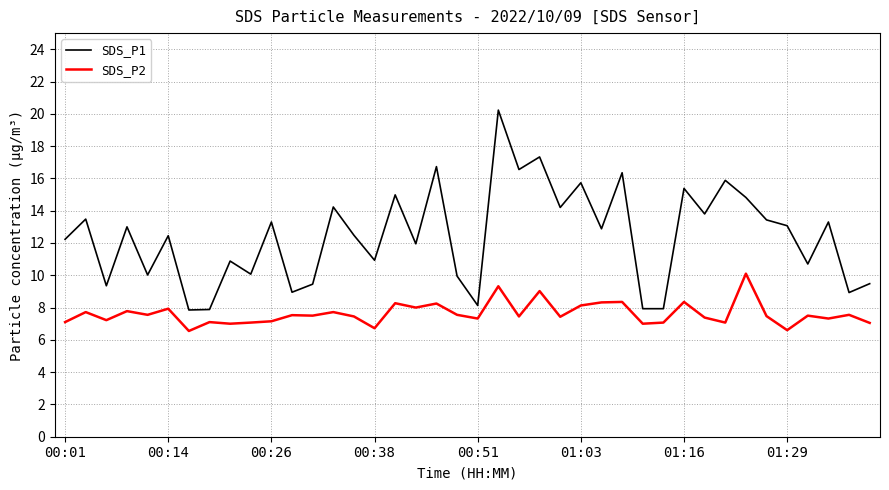

Rank the series by their maximum value, from highest to lowest.

SDS_P1, SDS_P2